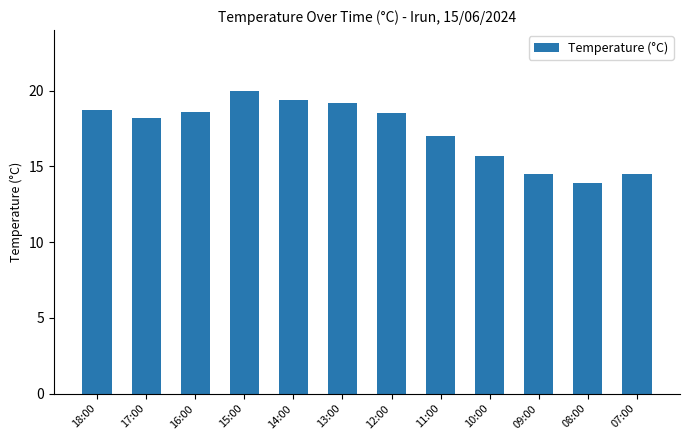

Which has a higher value, 08:00 or 07:00?

07:00